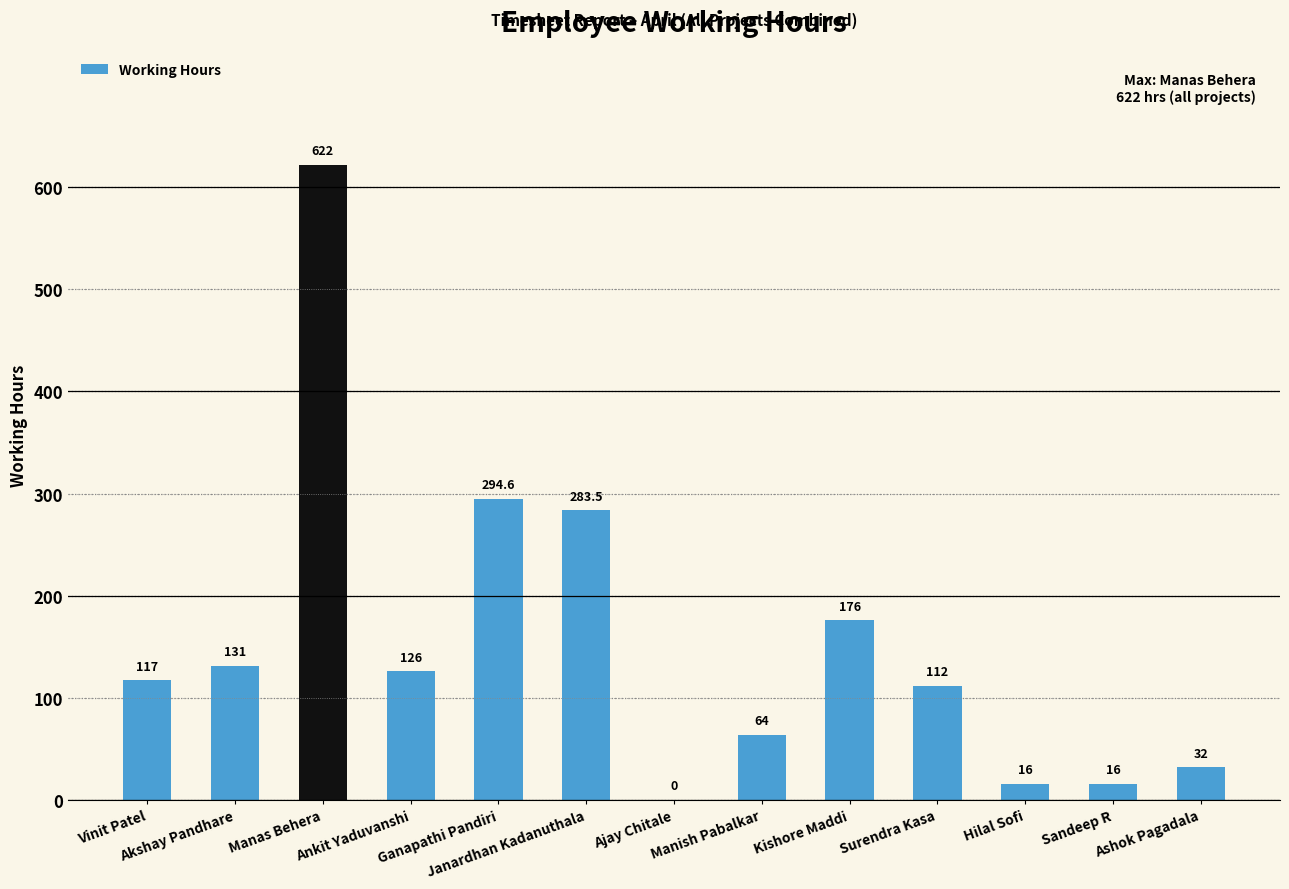

True or false: the data shows 261.3 at Ajay Chitale.

False